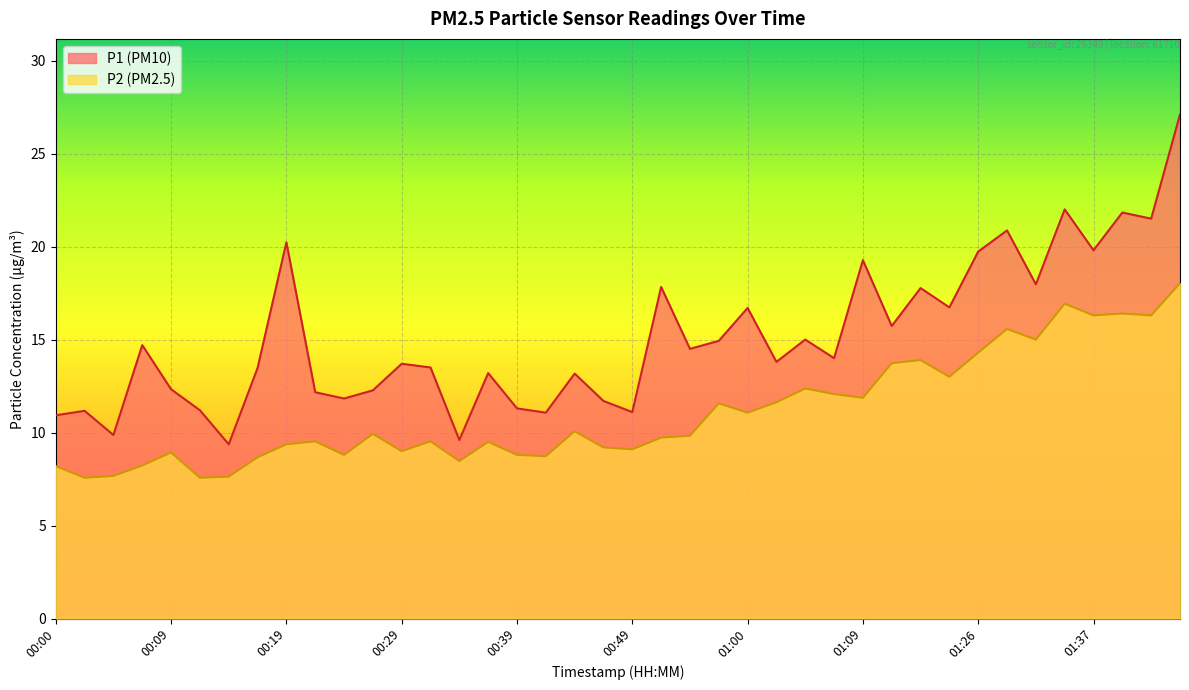

At which label does P2 reach its minimum?

00:02